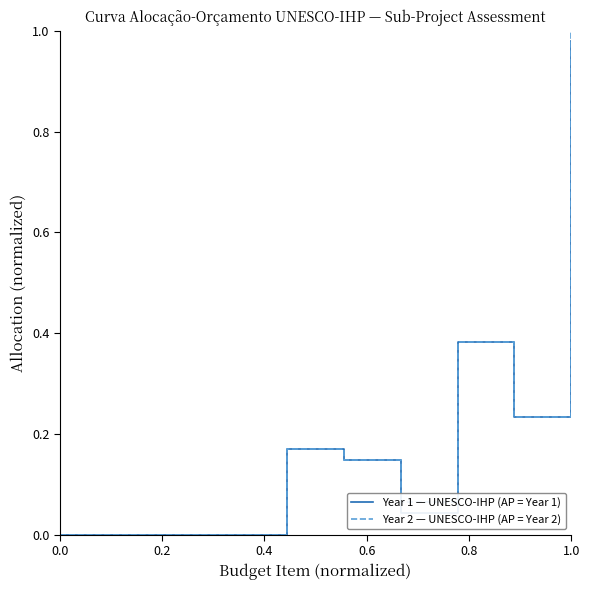

Which series has the widest spread of values?

Year 2 — UNESCO-IHP (AP = Year 2)